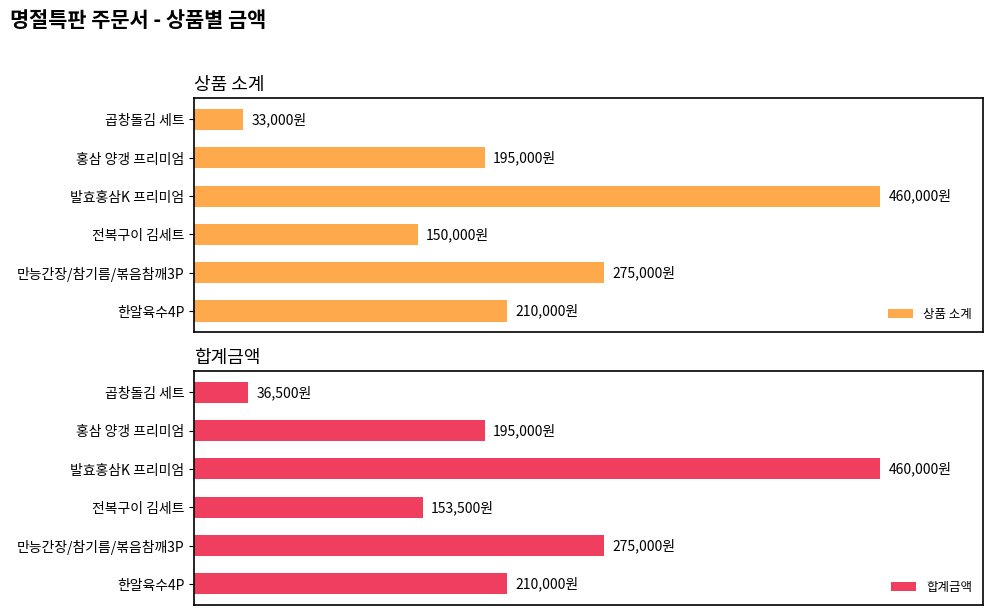

At 곱창돌김 세트, list the series in order from smallest to largest.

상품 소계, 합계금액